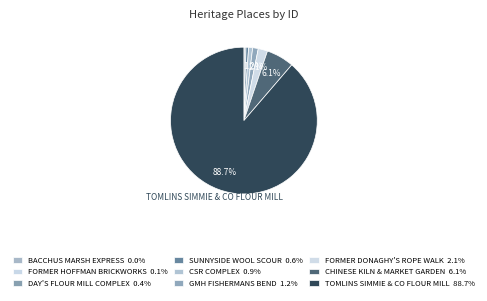

To the nearest percent, what percentage of the pie is SUNNYSIDE WOOL SCOUR?

1%